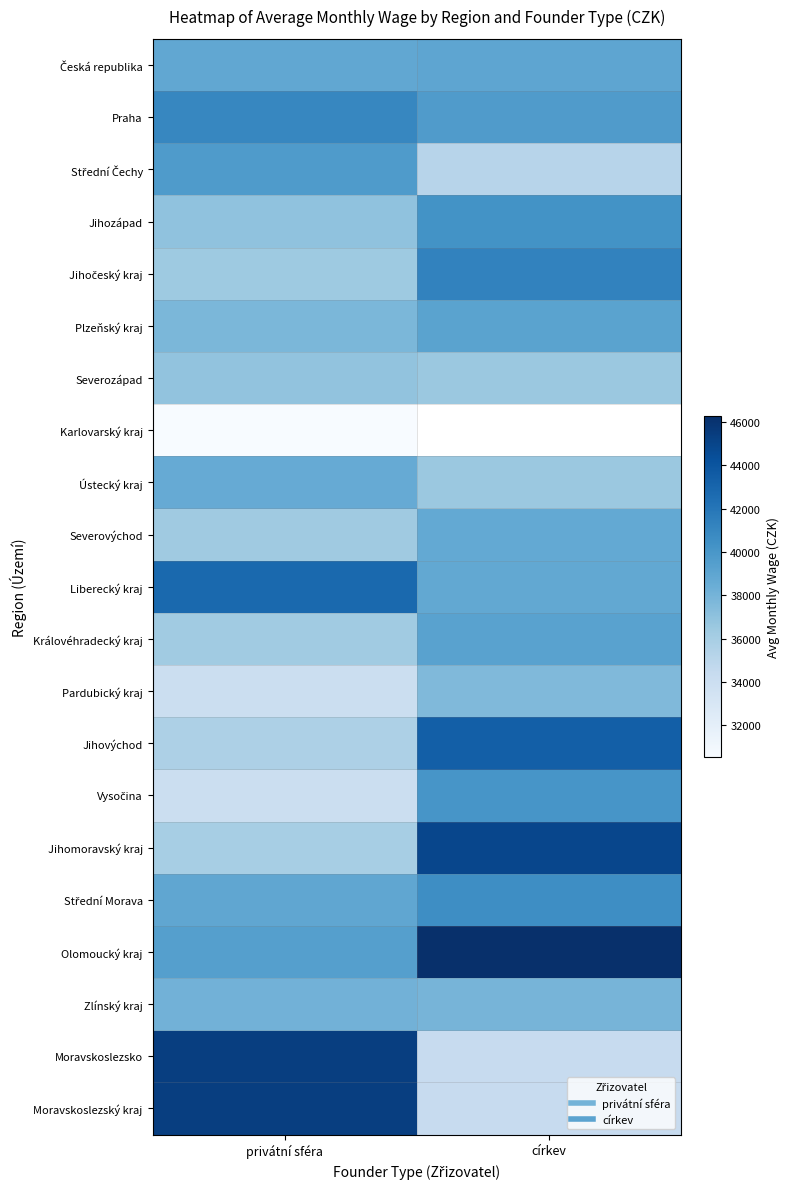

The value of Praha at privátní sféra is 11325.5. True or false?

False